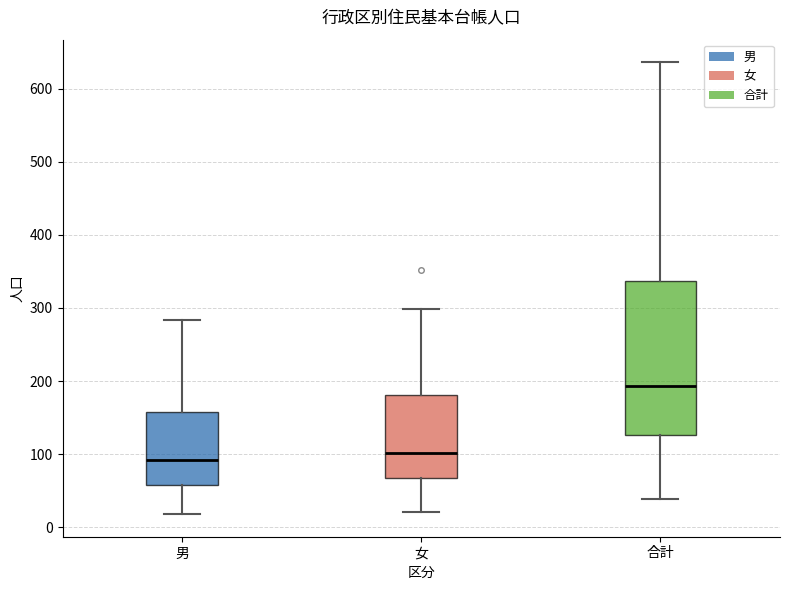

Reading left to right, read every box against the y-axis: the position of its median line, the range the box covers, and the ends of its whiskers. The values are not printed on the chart, so give them approximately, as read against the axis.

男: median 90, box 60 to 160, whiskers 20 to 280
女: median 100, box 70 to 180, whiskers 20 to 300
合計: median 190, box 130 to 340, whiskers 40 to 640